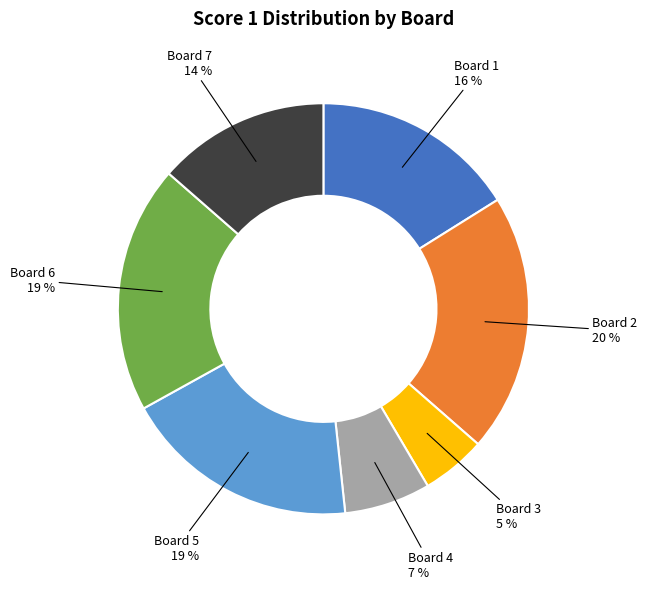

Between Board 1 and Board 6, which is larger?

Board 6